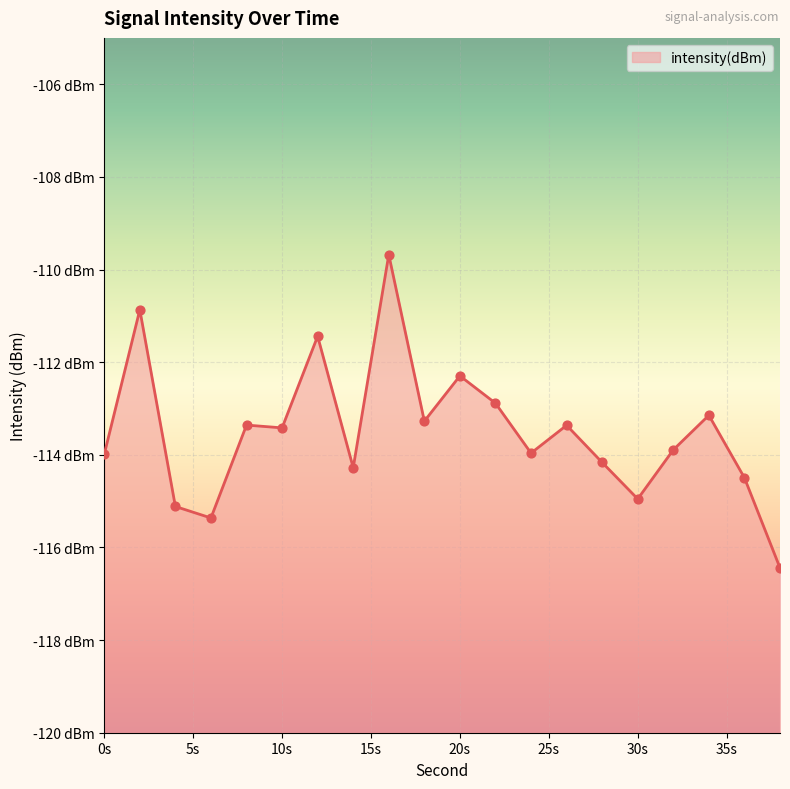

What is the change in value from 6 to 10?

+1.9